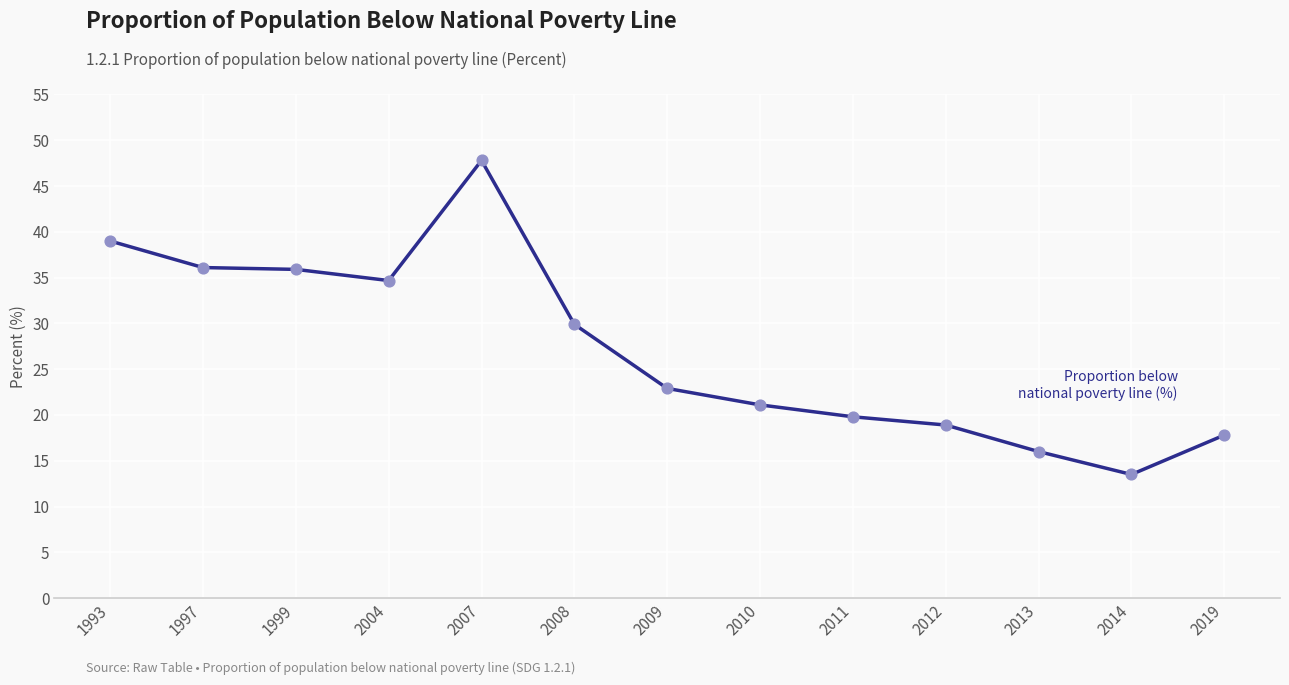

Between 2019 and 2009, which is larger?

2009